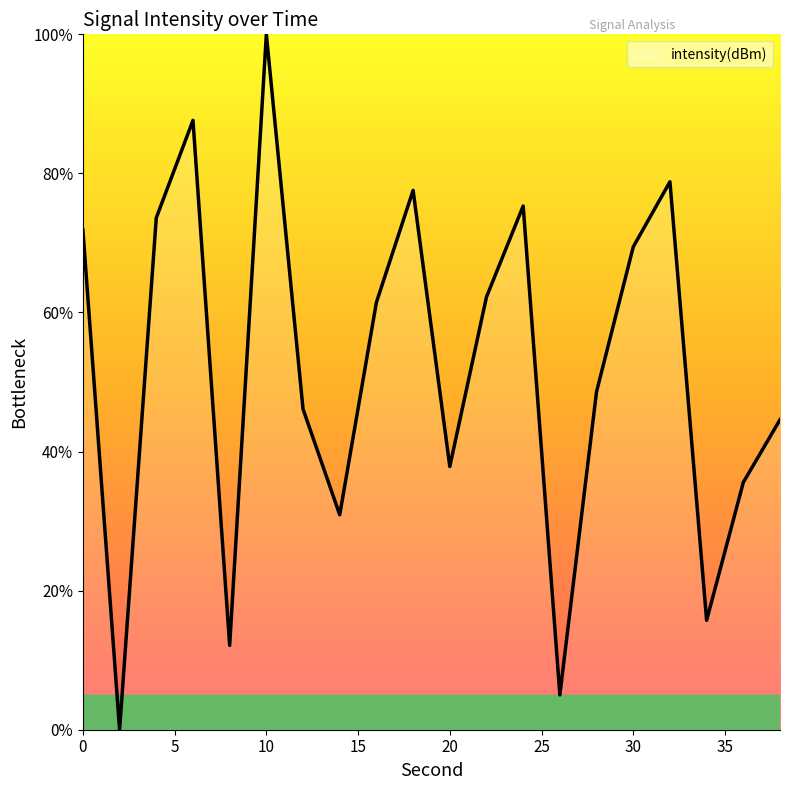

Reading left to right, transcribe all the data shown in this chart.

71.8	0.0	73.6	87.6	12.1	100.0	46.1	30.9	61.5	77.6	37.9	62.2	75.3	5.0	48.6	69.4	78.8	15.7	35.6	44.6